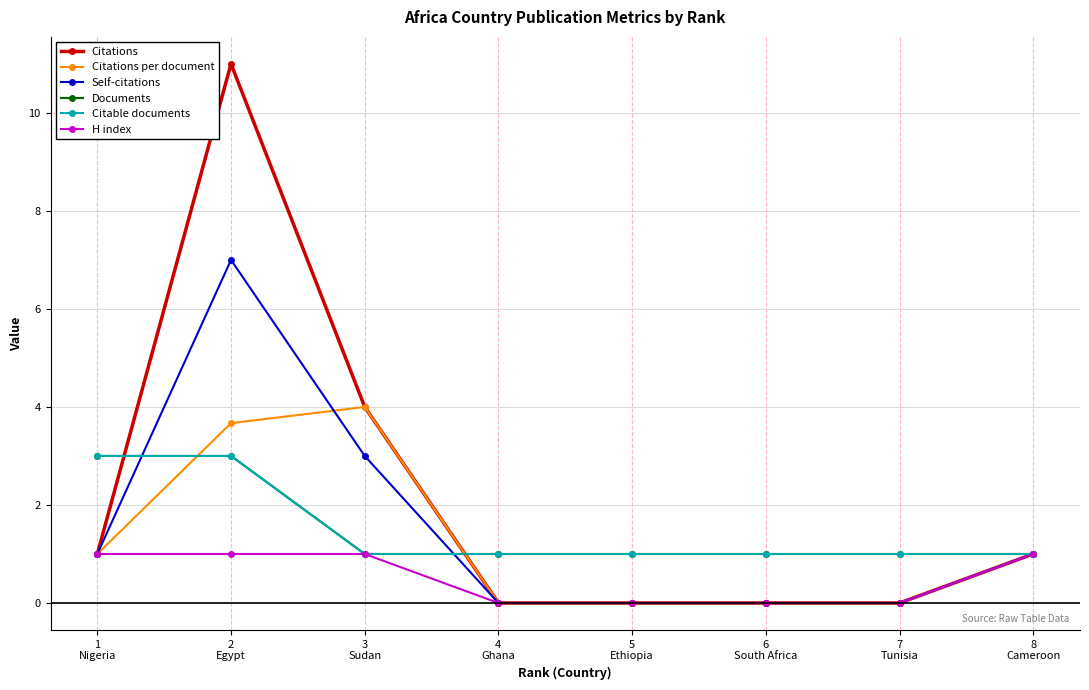

What is the value of the H index point at the 1st from the left?

1.0